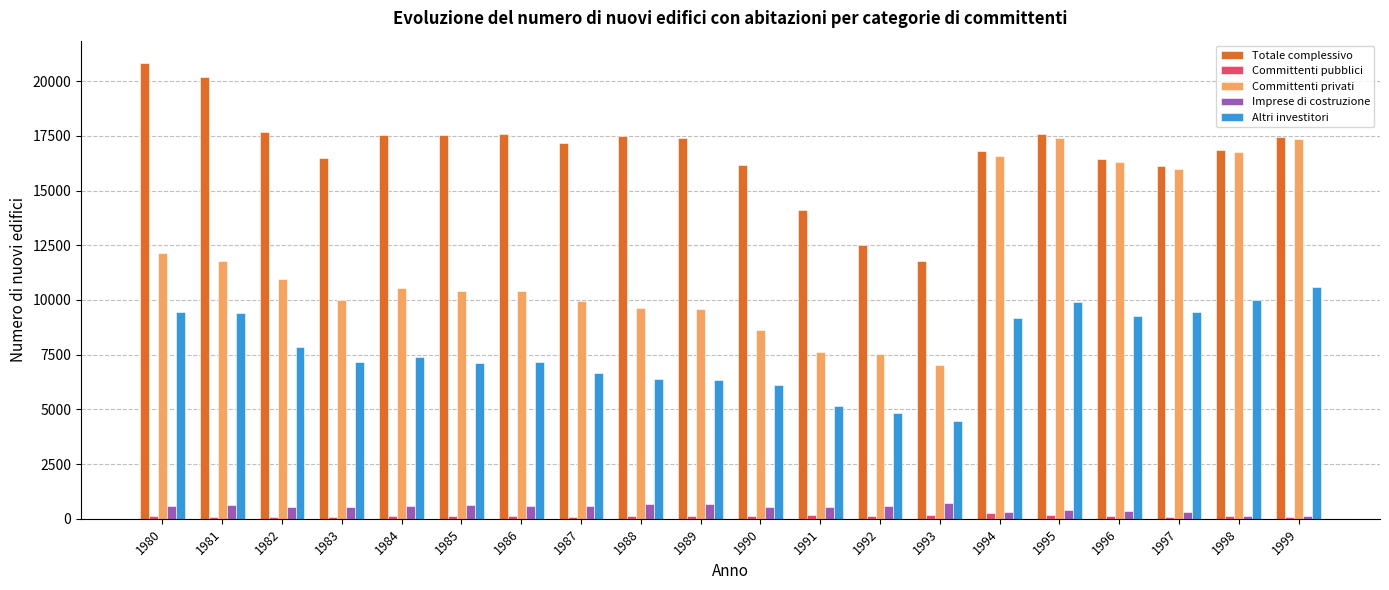

Which series changed the most between 1982 and 1990?

Committenti privati